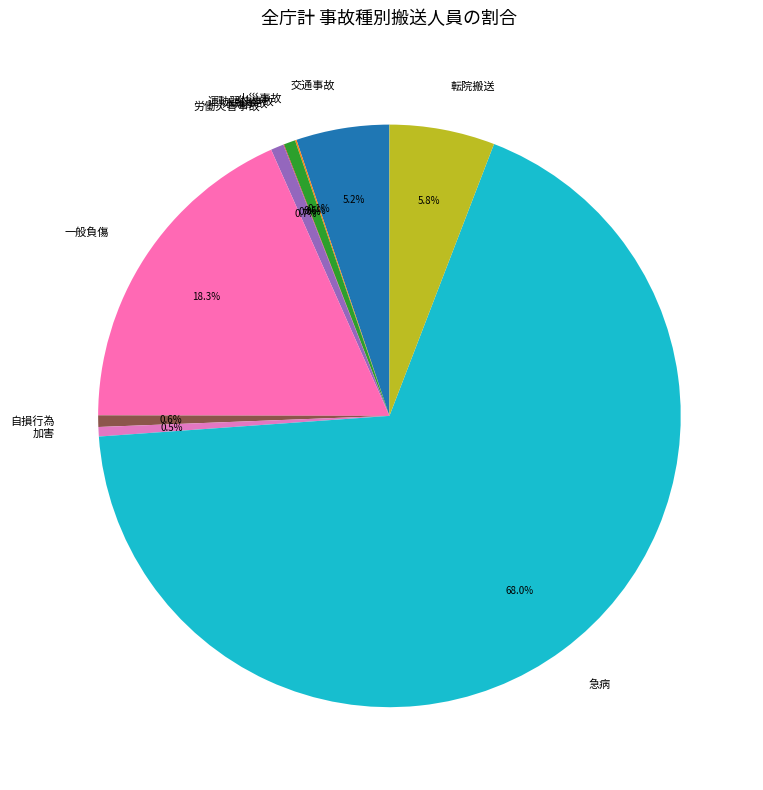

The 加害 slice represents 11% of the pie. True or false?

False